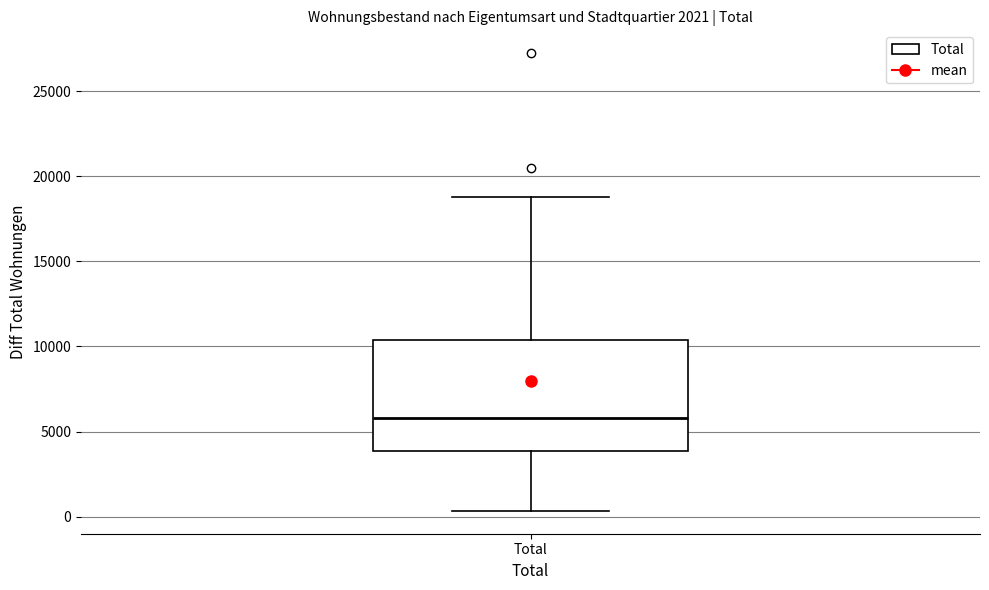

Transcribe this box plot: give where the median line is, the range the box spans, and where the two whiskers end, as read against the y-axis. The values are not printed on the chart, so give them approximately, as read against the axis.

median 6000, box 4000 to 10500, whiskers 500 to 19000